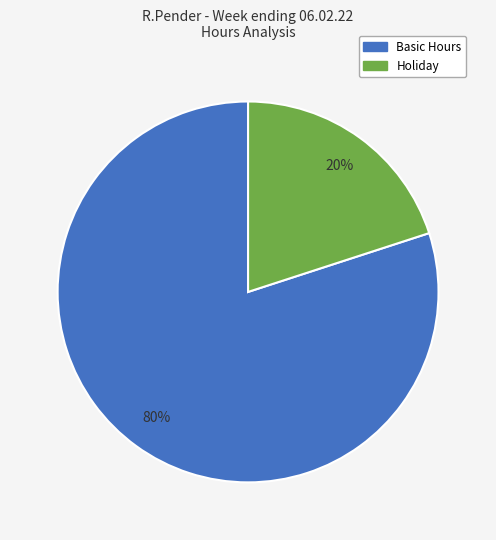

To the nearest percent, what is the difference between the largest and smallest slice percentages?

60%